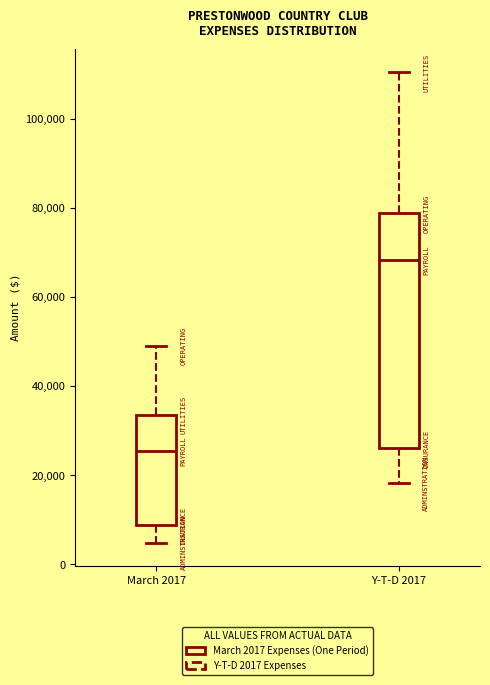

Where is the lower edge of the box for Y-T-D 2017 on the y-axis? The values are not printed on the chart, so give them approximately, as read against the axis.

26000